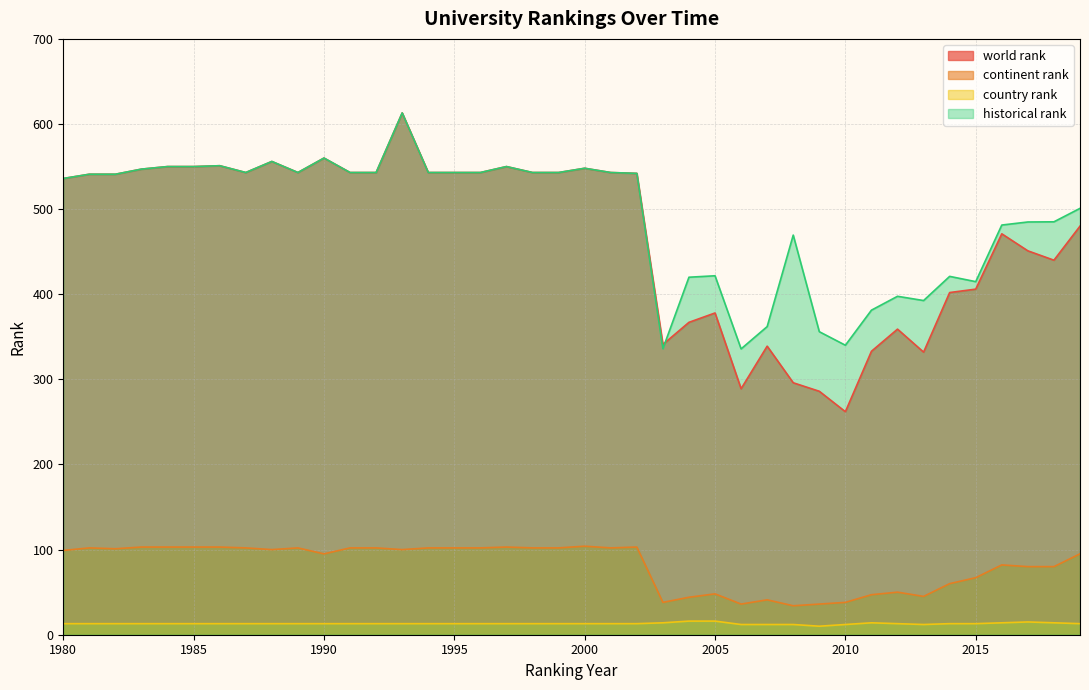

The historical rank series shows 232.6 at 2007. True or false?

False